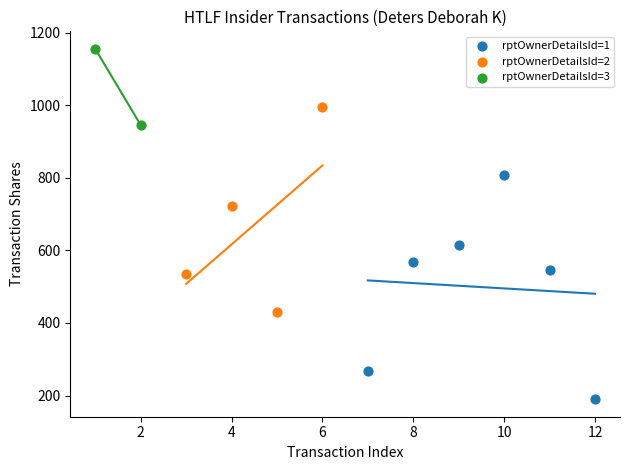

What are all the series names shown in the legend?

rptOwnerDetailsId=1, rptOwnerDetailsId=2, rptOwnerDetailsId=3